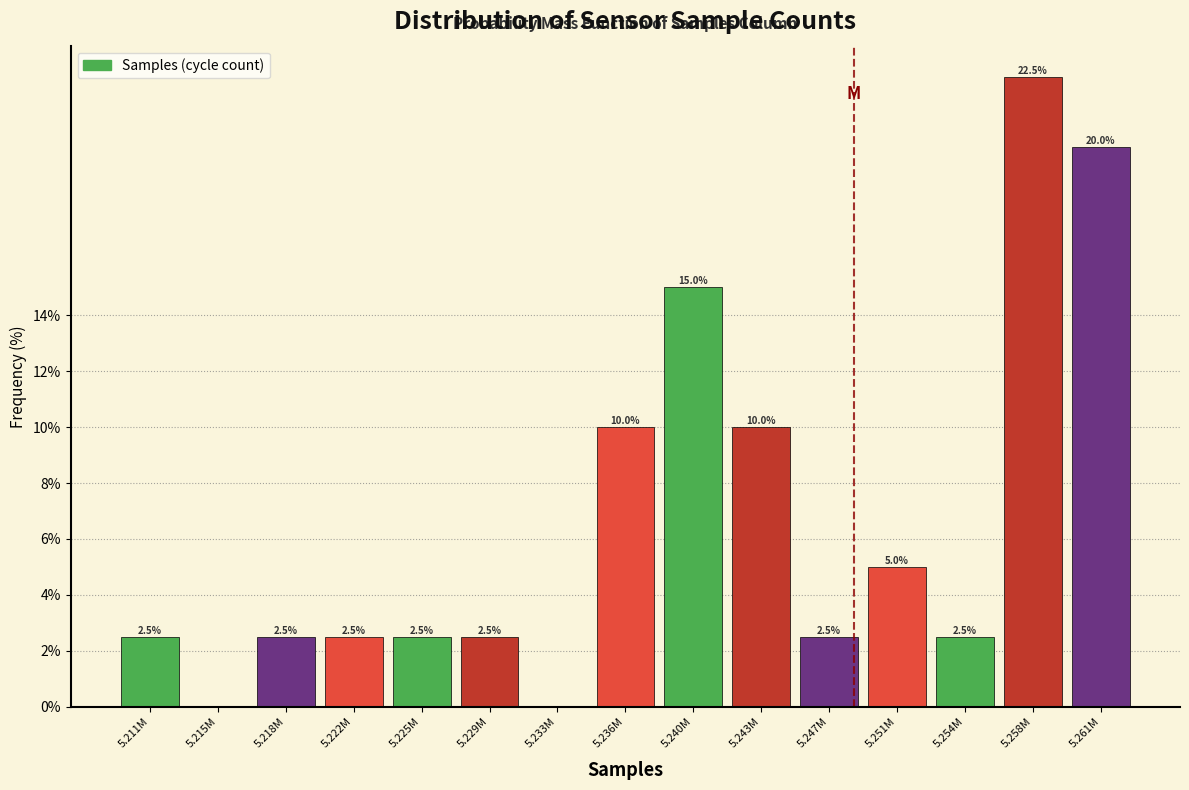

Reading right to left, extract all data points from this chart.

5.261M=20.0	5.258M=22.5	5.254M=2.5	5.251M=5.0	5.247M=2.5	5.243M=10.0	5.240M=15.0	5.236M=10.0	5.233M=0.0	5.229M=2.5	5.225M=2.5	5.222M=2.5	5.218M=2.5	5.215M=0.0	5.211M=2.5